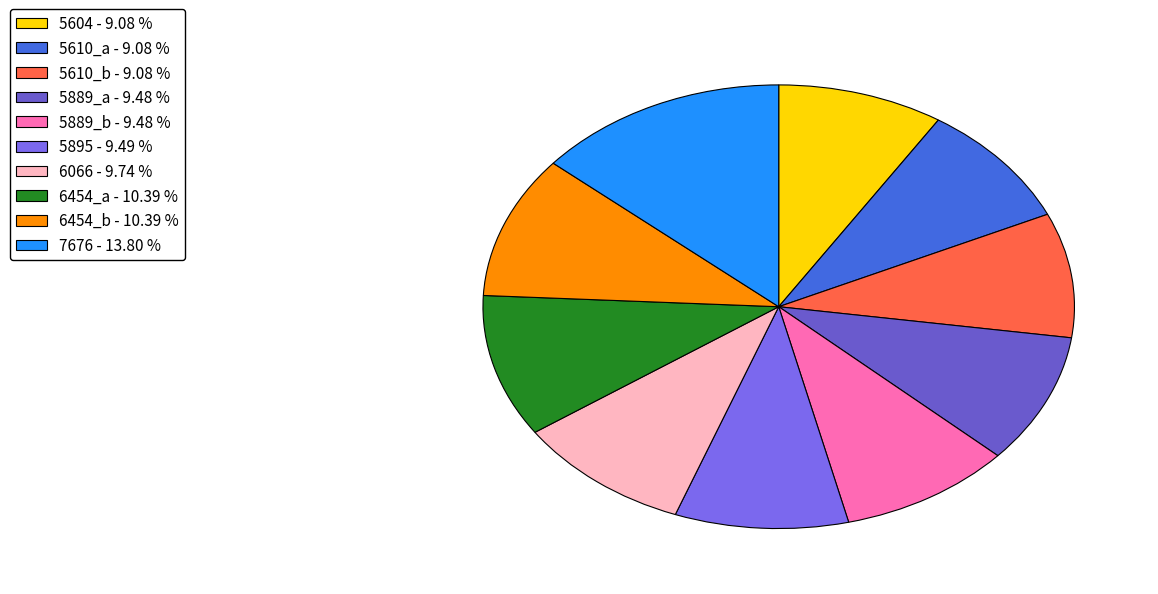

The 5610_b slice represents 19% of the pie. True or false?

False